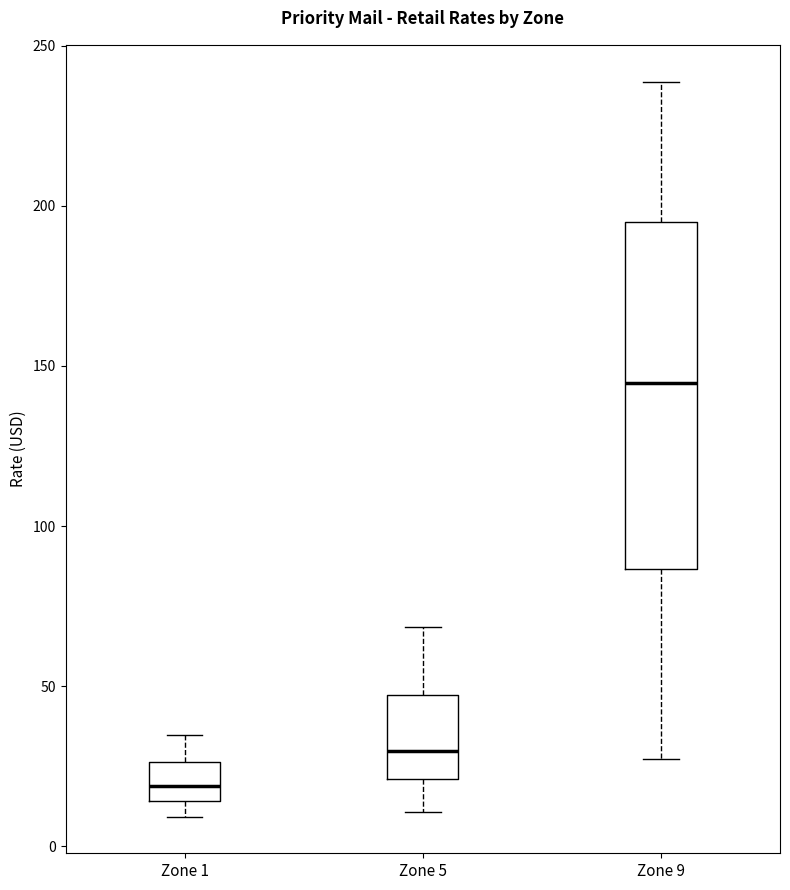

Reading left to right, transcribe this box plot: for each box, give where its median line is, the range the box spans, and where its two whiskers end, as read against the y-axis. The values are not printed on the chart, so give them approximately, as read against the axis.

Zone 1: median 20, box 15 to 25, whiskers 10 to 35
Zone 5: median 30, box 20 to 45, whiskers 10 to 70
Zone 9: median 145, box 85 to 195, whiskers 25 to 240